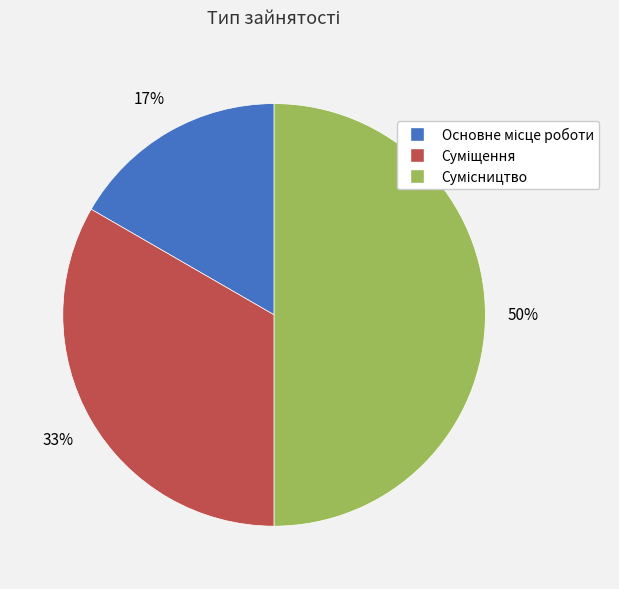

To the nearest percent, what is the difference between the largest and smallest slice percentages?

33%